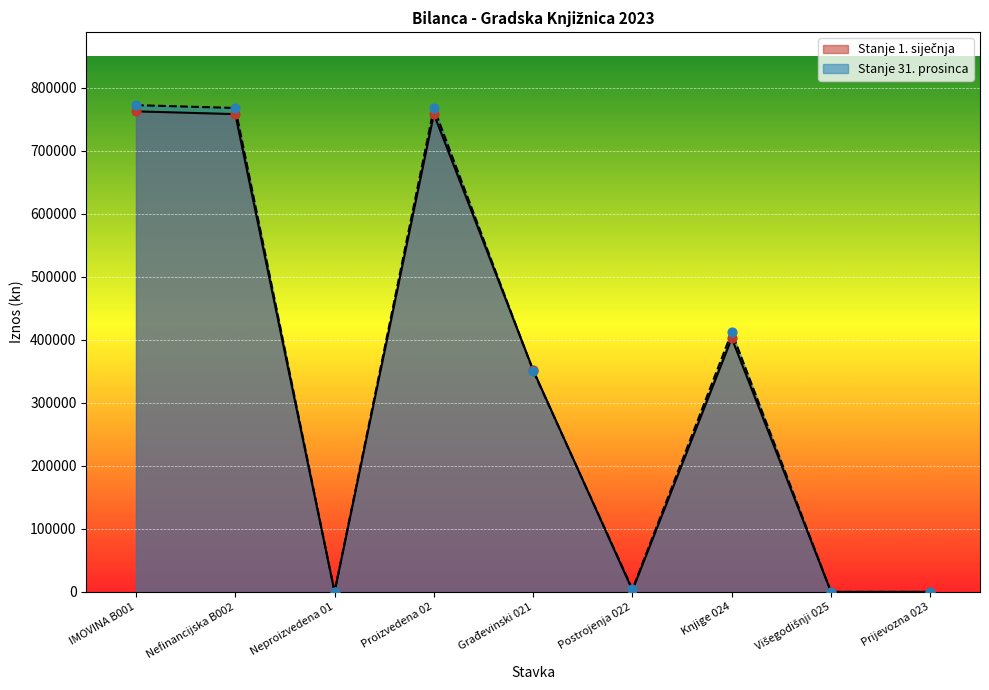

What are all the series names shown in the legend?

Stanje 1. siječnja, Stanje 31. prosinca